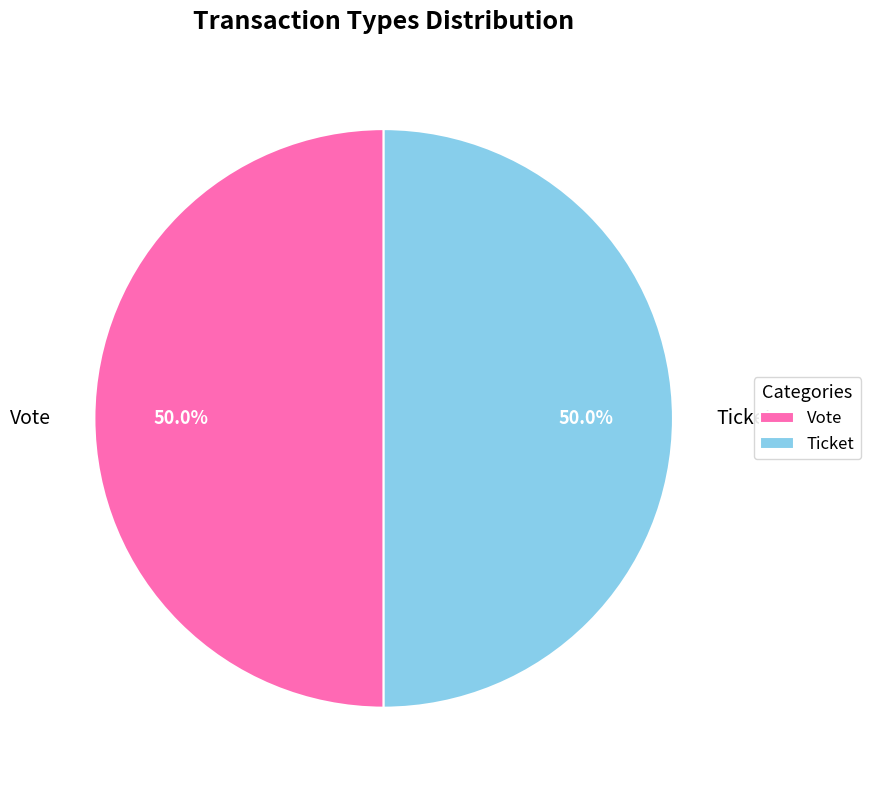

True or false: Ticket accounts for 1% of the total.

False